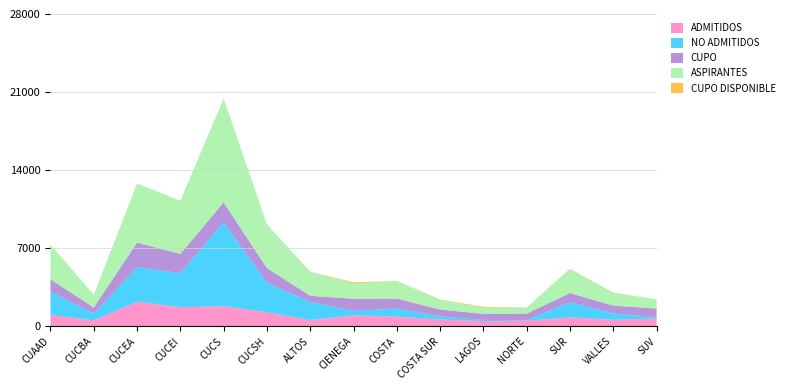

Reading left to right, extract all data points from this chart.

ADMITIDOS: CUAAD=1015	CUCBA=534	CUCEA=2200	CUCEI=1713	CUCS=1788	CUCSH=1255	ALTOS=561	CIENEGA=985	COSTA=869	COSTA SUR=603	LAGOS=469	NORTE=502	SUR=798	VALLES=580	SUV=700
NO ADMITIDOS: CUAAD=2094	CUCBA=609	CUCEA=3100	CUCEI=3051	CUCS=7530	CUCSH=2662	ALTOS=1608	CIENEGA=392	COSTA=724	COSTA SUR=273	LAGOS=100	NORTE=54	SUR=1363	VALLES=571	SUV=128
CUPO: CUAAD=1099	CUCBA=534	CUCEA=2200	CUCEI=1725	CUCS=1788	CUCSH=1297	ALTOS=561	CIENEGA=1083	COSTA=886	COSTA SUR=624	LAGOS=540	NORTE=578	SUR=812	VALLES=700	SUV=761
ASPIRANTES: CUAAD=3109	CUCBA=1143	CUCEA=5300	CUCEI=4764	CUCS=9318	CUCSH=3917	ALTOS=2169	CIENEGA=1377	COSTA=1593	COSTA SUR=876	LAGOS=569	NORTE=556	SUR=2161	VALLES=1151	SUV=828
CUPO DISPONIBLE: CUAAD=0	CUCBA=0	CUCEA=0	CUCEI=0	CUCS=0	CUCSH=2	ALTOS=0	CIENEGA=97	COSTA=0	COSTA SUR=21	LAGOS=71	NORTE=0	SUR=14	VALLES=14	SUV=0